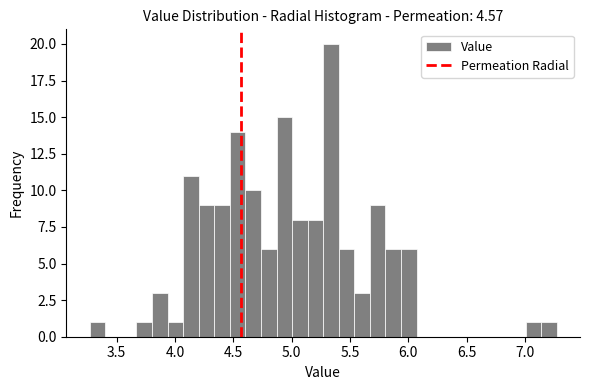

Around what value on the x-axis is the tallest bar? Give the approximate position of its centre, as read against the axis.

5.35